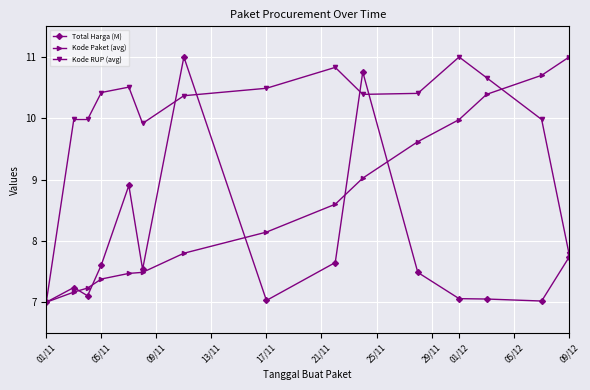

What is the difference between the maximum and minimum values in the Kode RUP (avg) series?

4.0